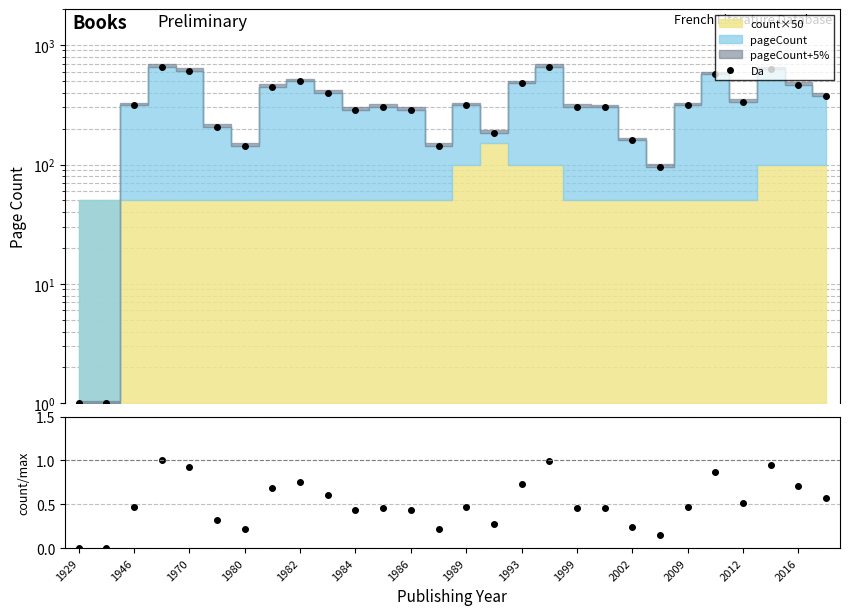

What is the average value of the Da series?

338.3